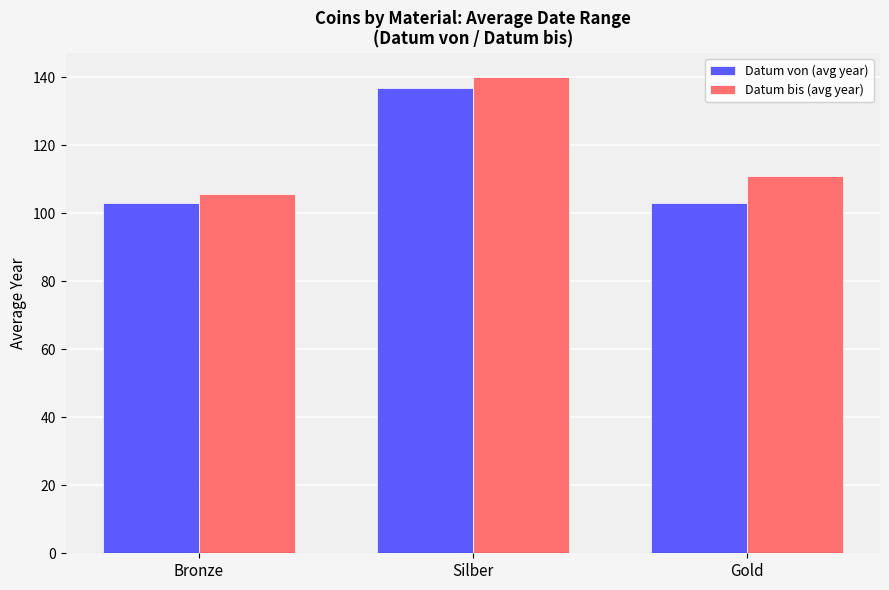

List the labels in order of Datum bis (avg year) value, smallest first.

Bronze, Gold, Silber